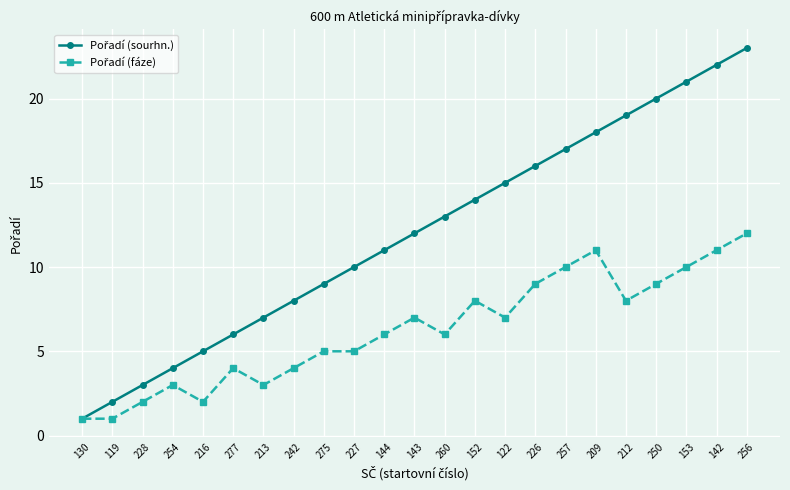

What position from the left is 152?

14